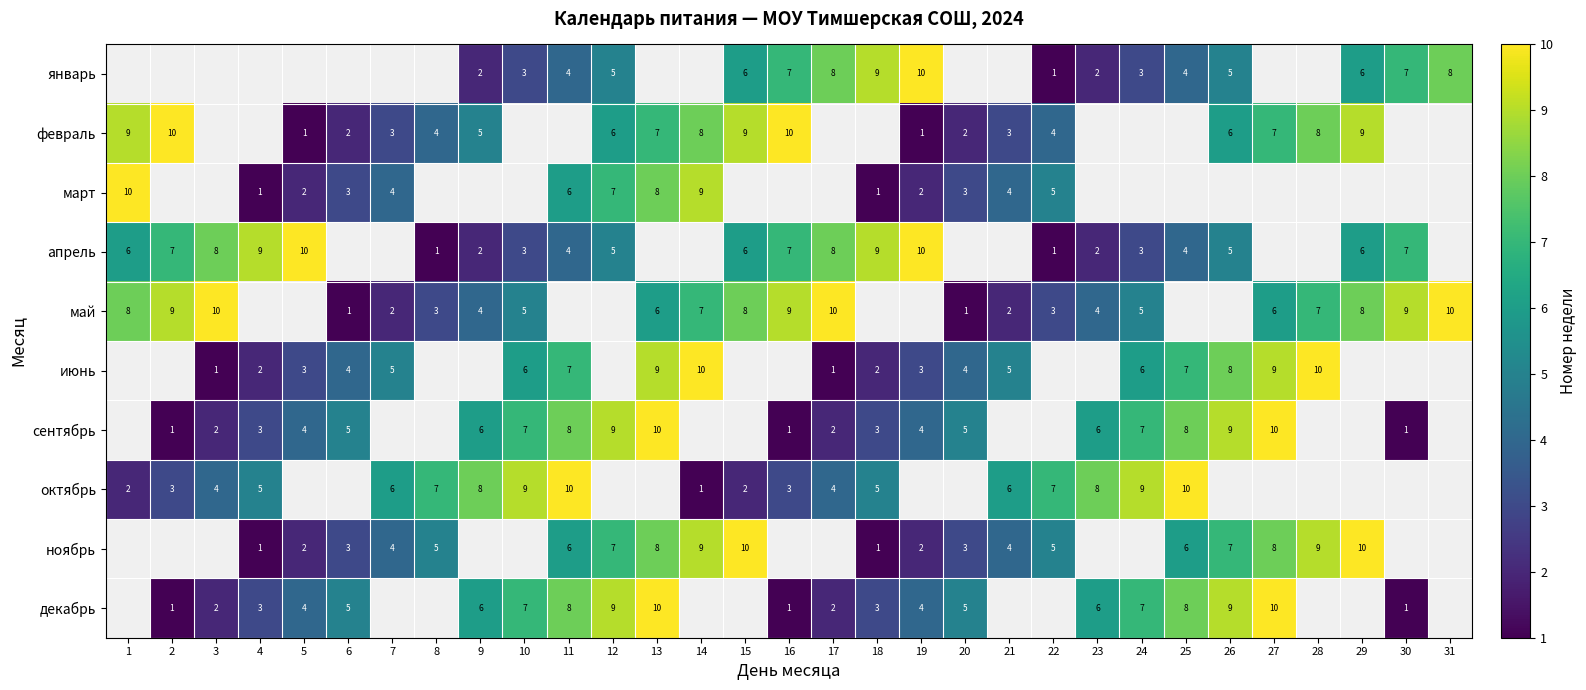

Which has a higher value, 25 or 14?

14